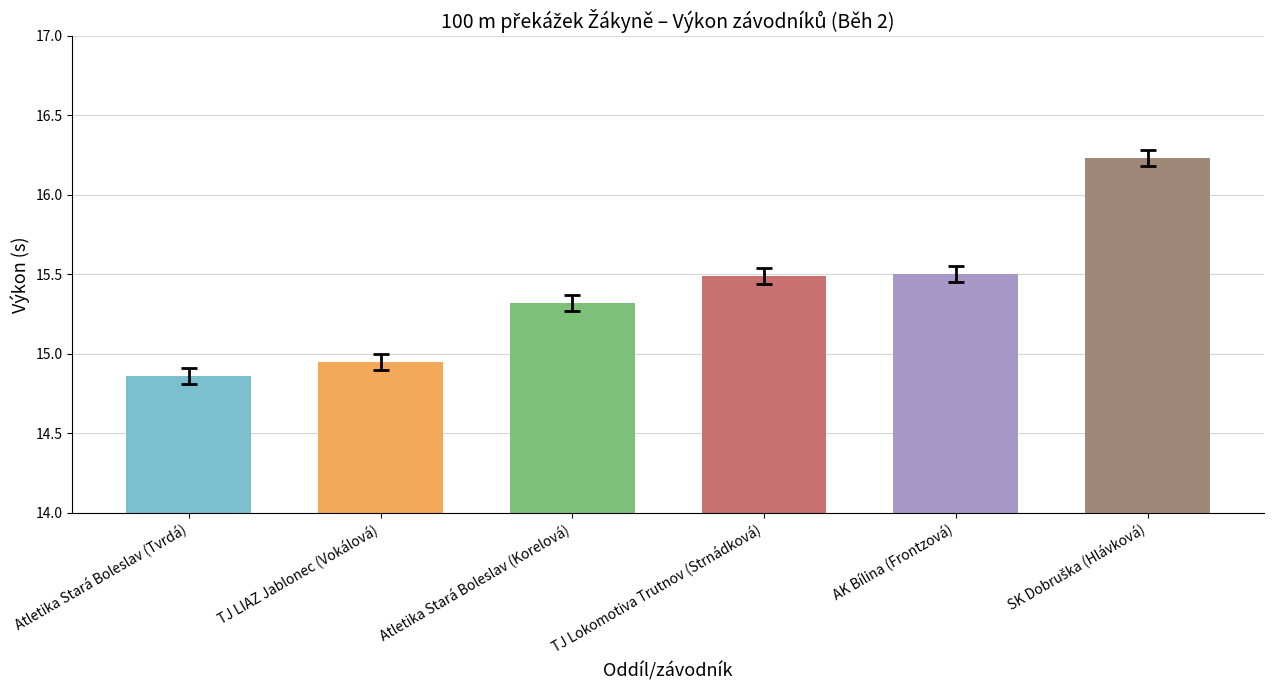

Is it true that the value at Atletika Stará Boleslav (Korelová) is 6.2?

False